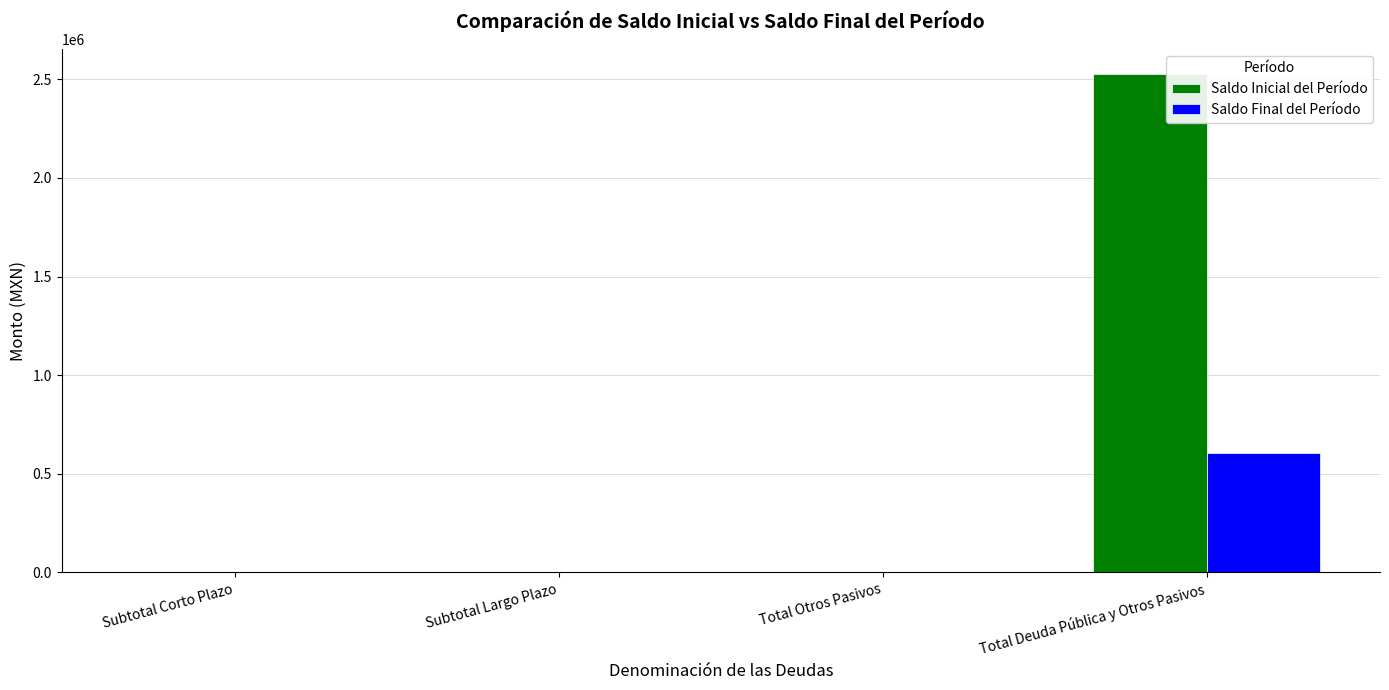

Which series has the largest total across all categories?

Saldo Inicial del Período